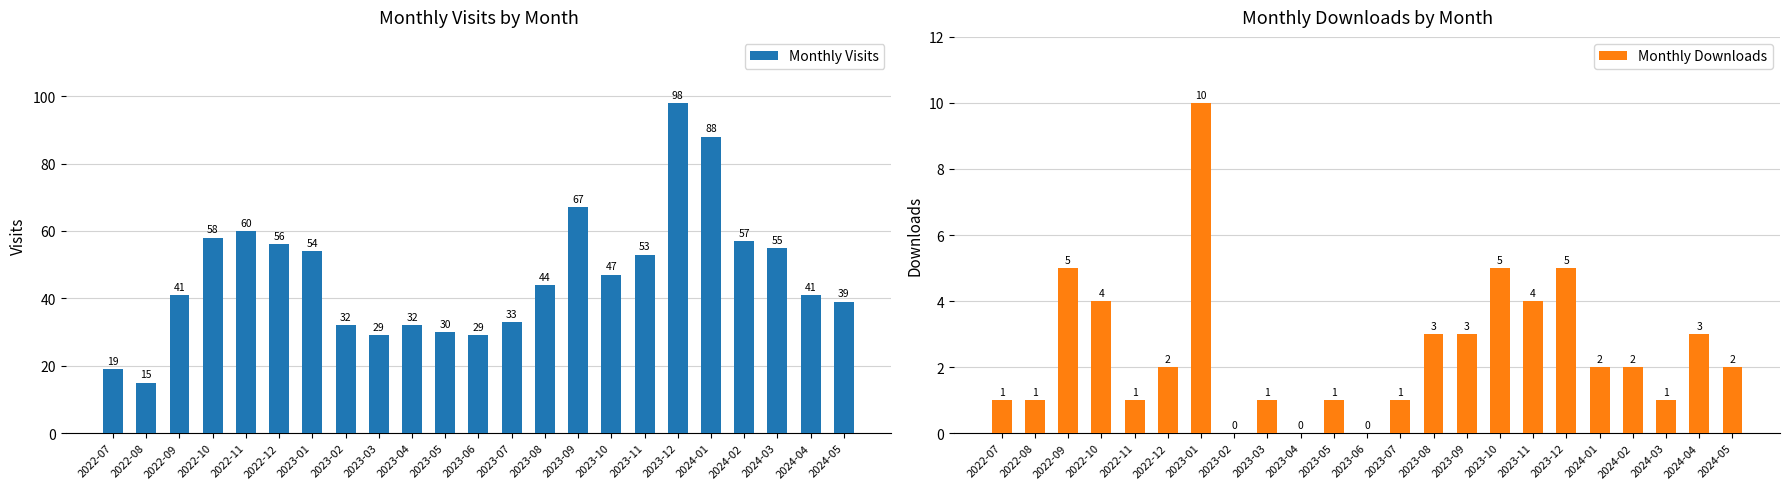

List the series in order of their overall mean, highest first.

Monthly Visits, Monthly Downloads